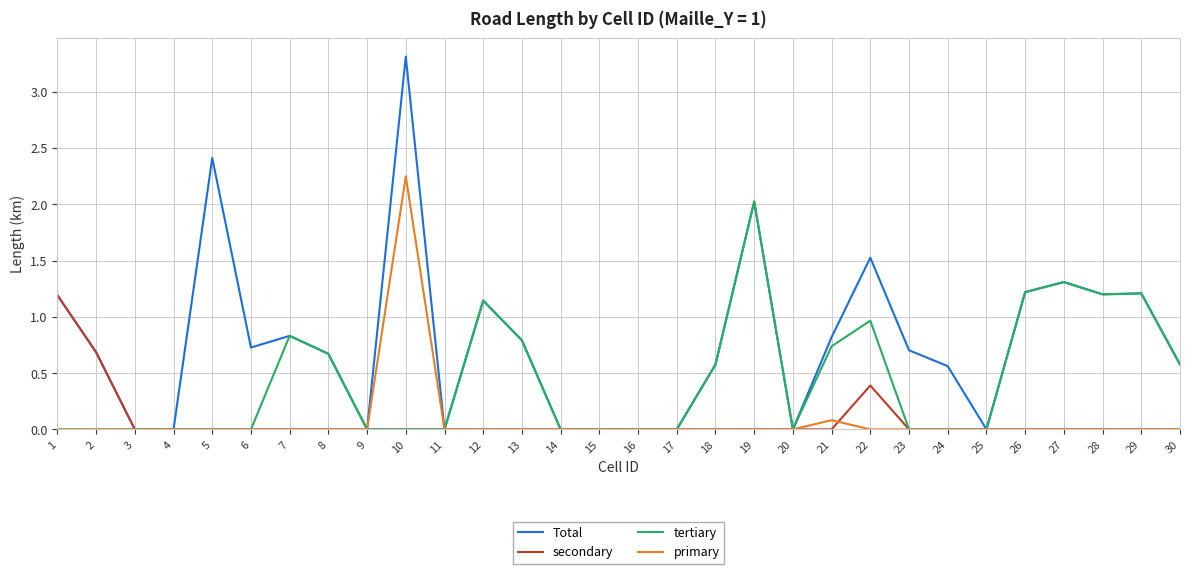

Which series has the largest range (max minus min)?

Total